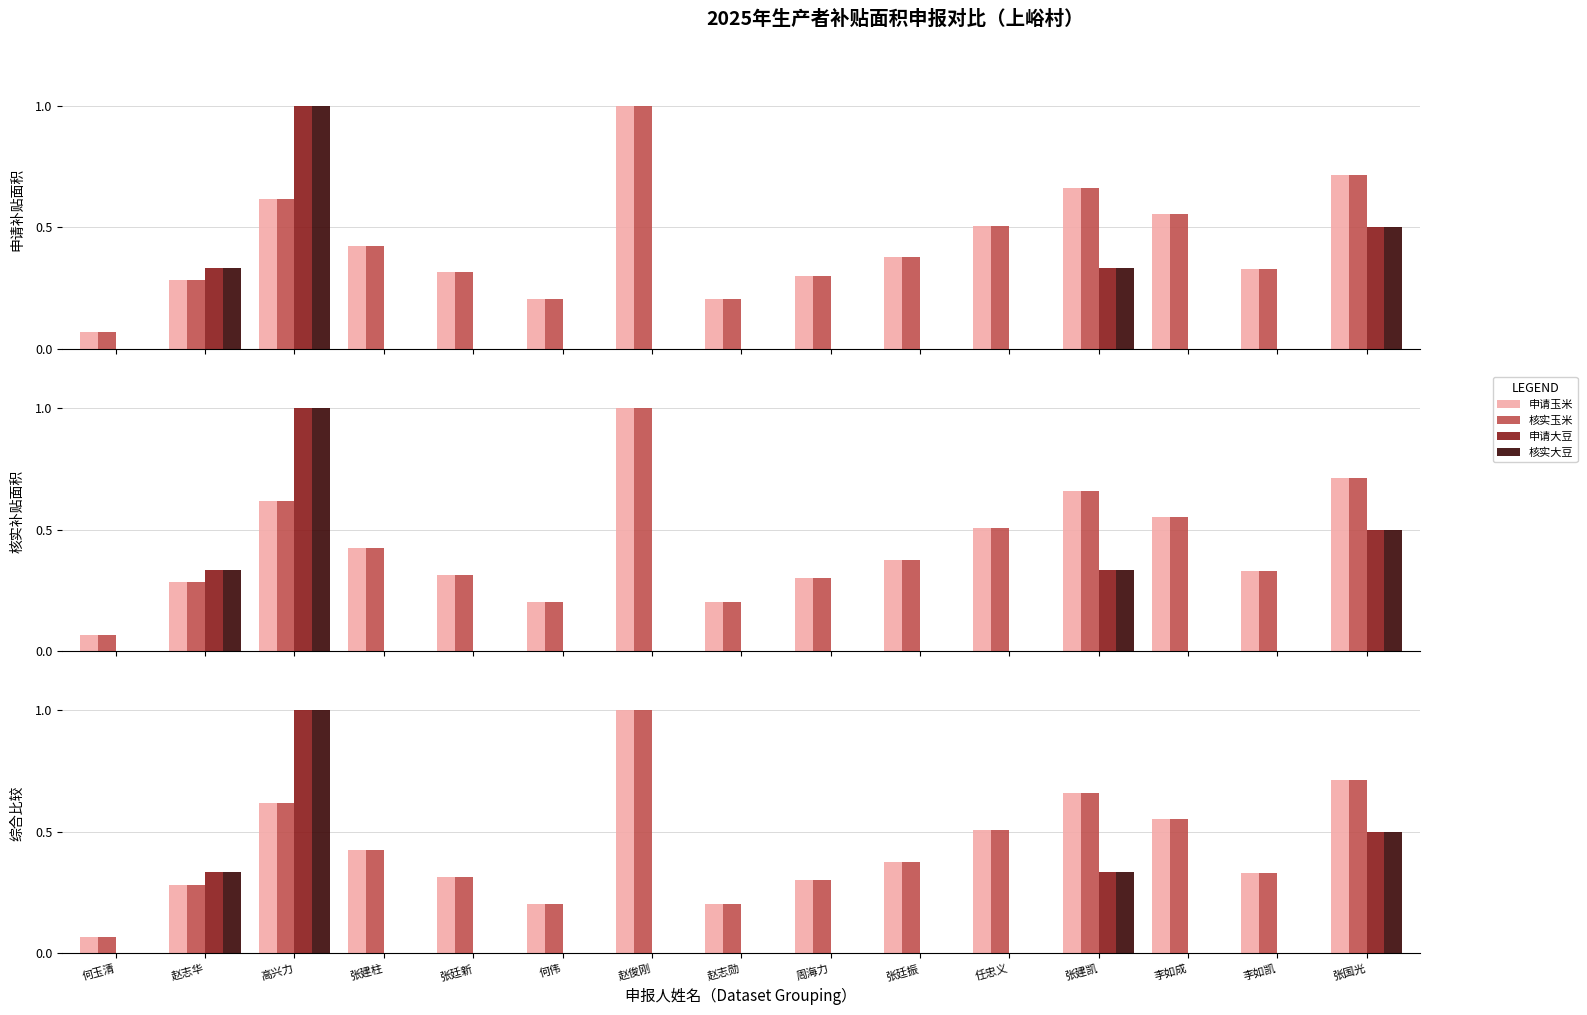

What is the difference between the maximum and second lowest values in the 核实玉米 series?

0.8